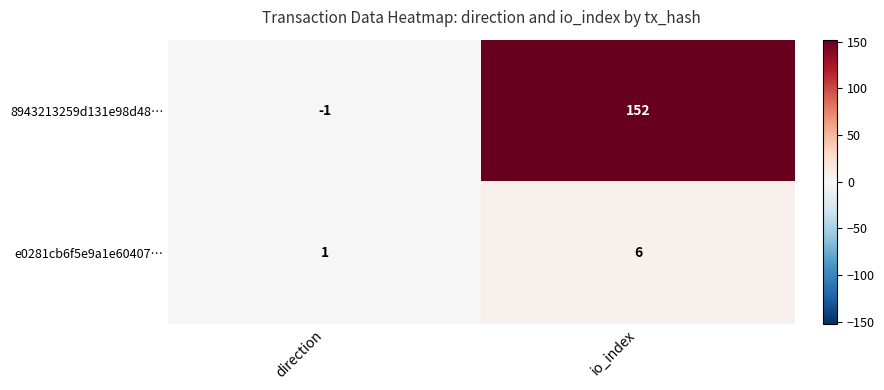

At which label is e0281cb6f5e9a1e60407… closest to 3?

direction